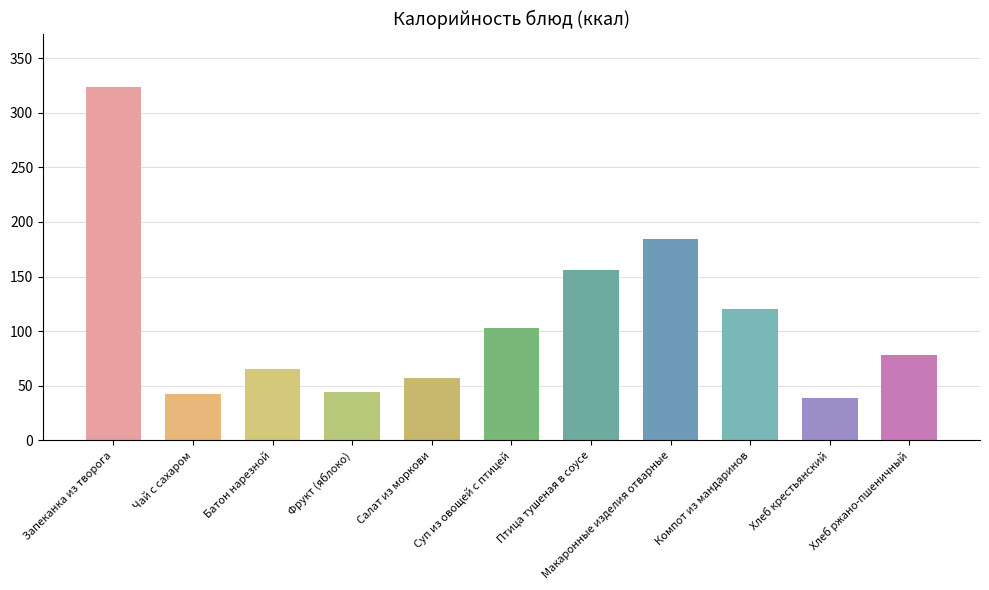

What is the minimum value shown in the chart?

39